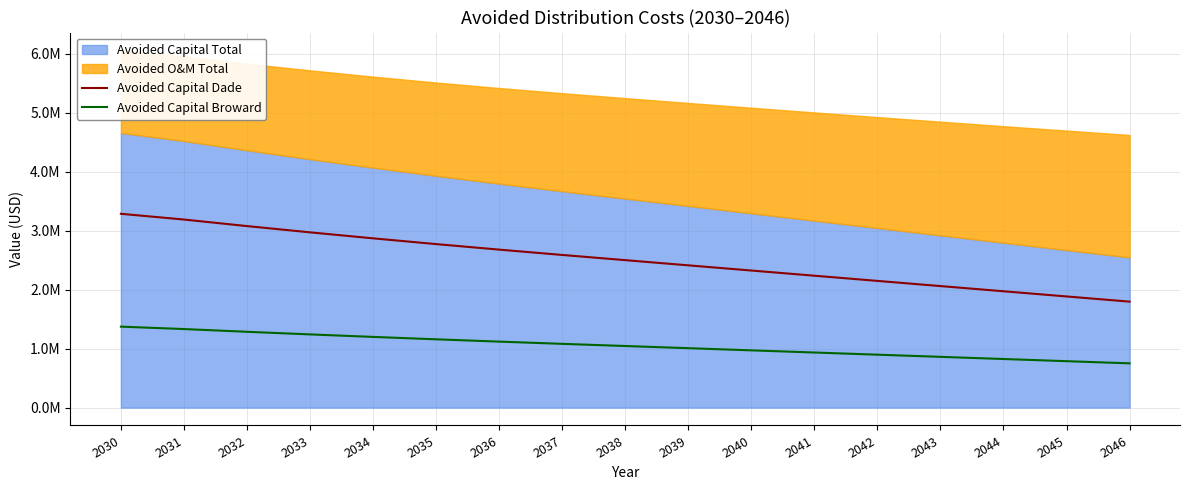

The Avoided Capital Broward series shows 1589611.9 at 2034. True or false?

False